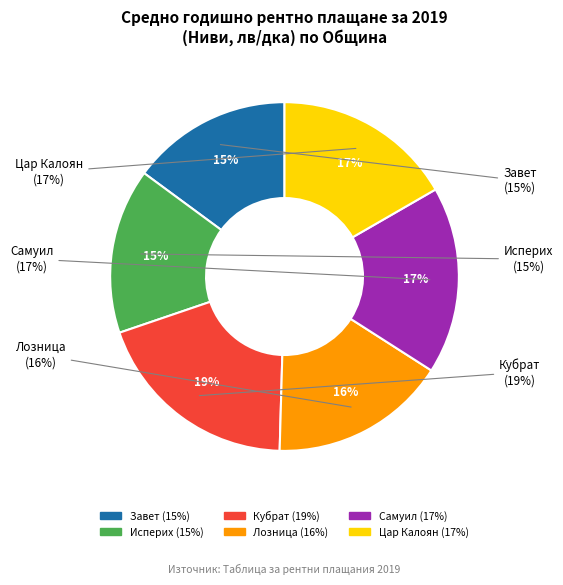

Which has a higher value, Лозница or Кубрат?

Кубрат